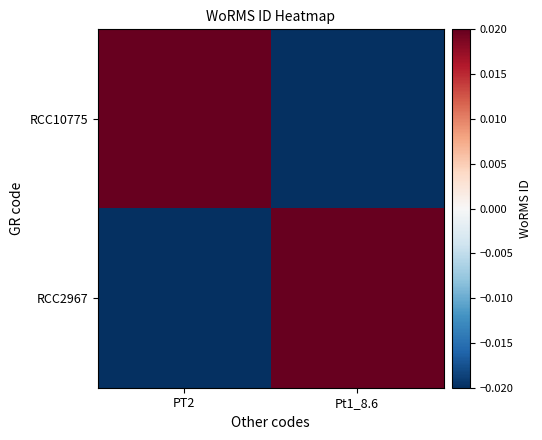

At how many categories does at least one series exceed 0?

2